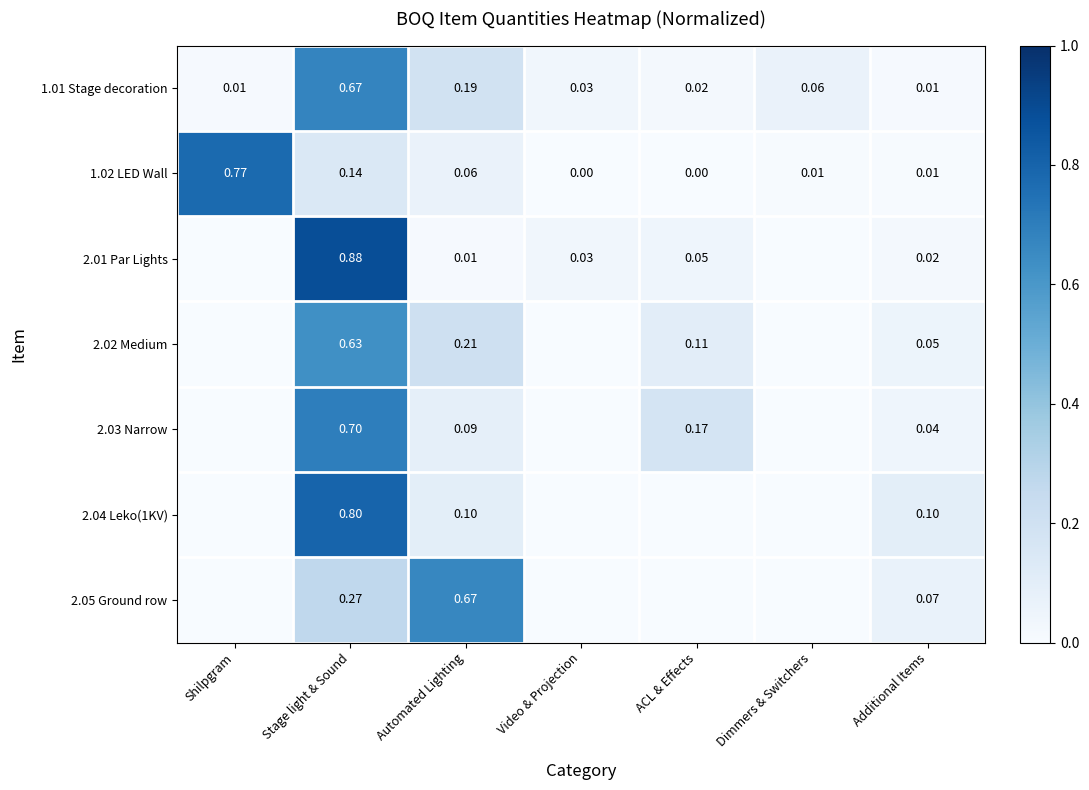

What is the highest value of the 1.02 LED Wall series?

0.8